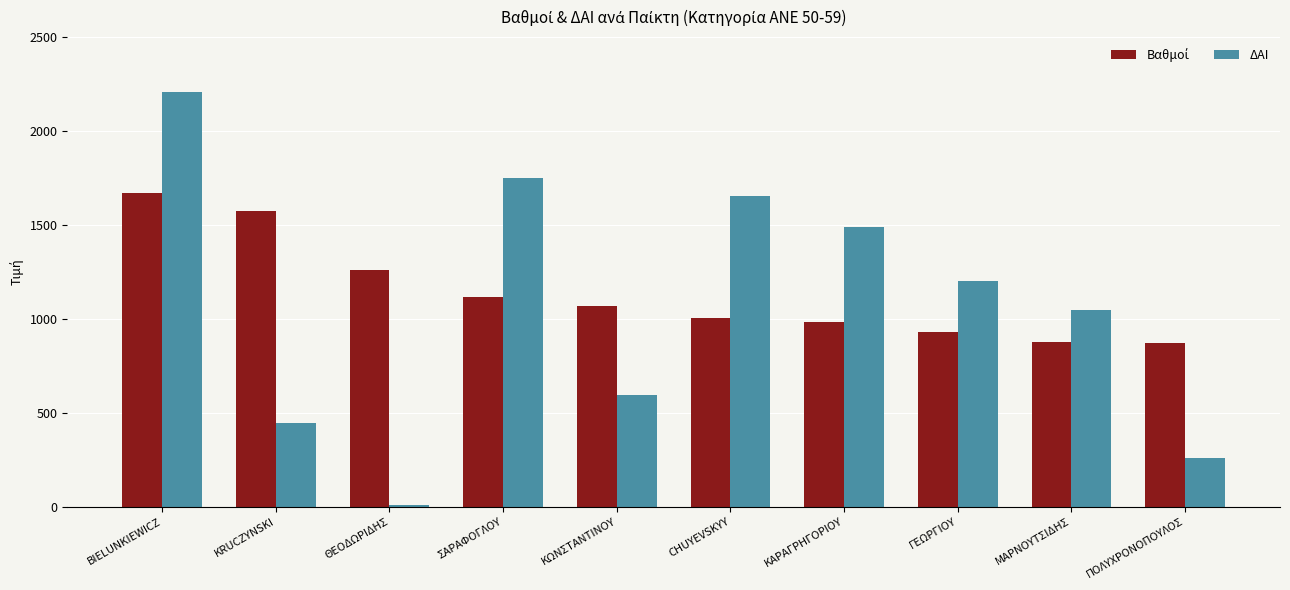

What is the highest value of the ΔΑΙ series?

2207